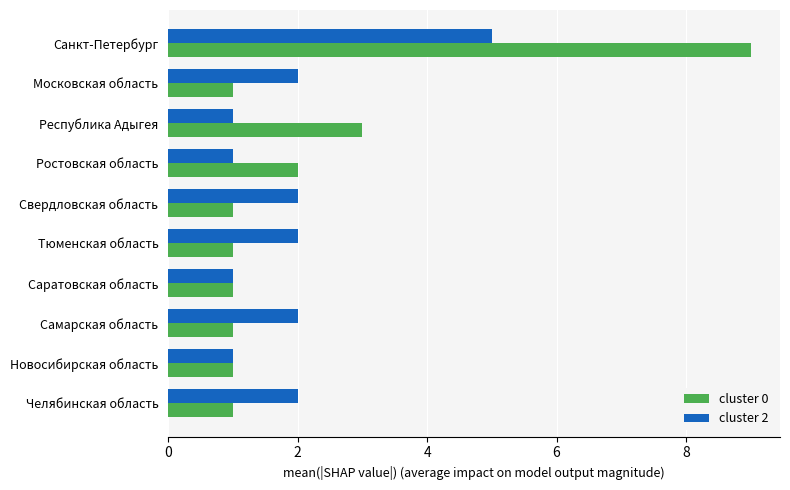

How many distinct data groups are displayed?

2